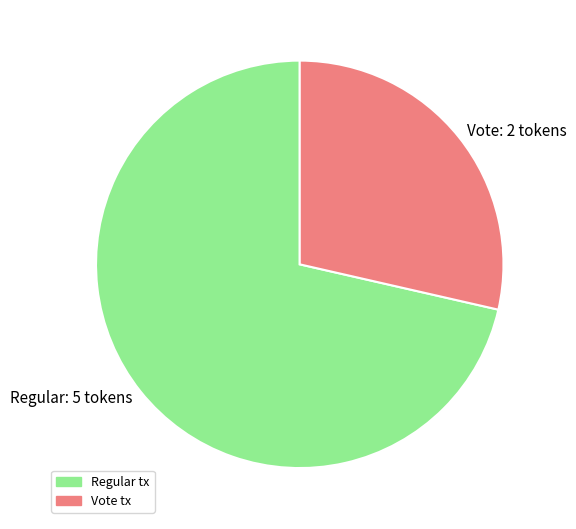

Which category has the smallest portion of the pie?

Vote: 2 tokens